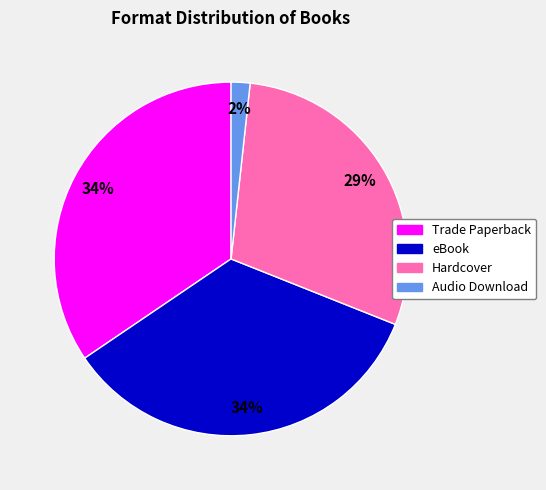

Which category has the smallest portion of the pie?

Audio Download